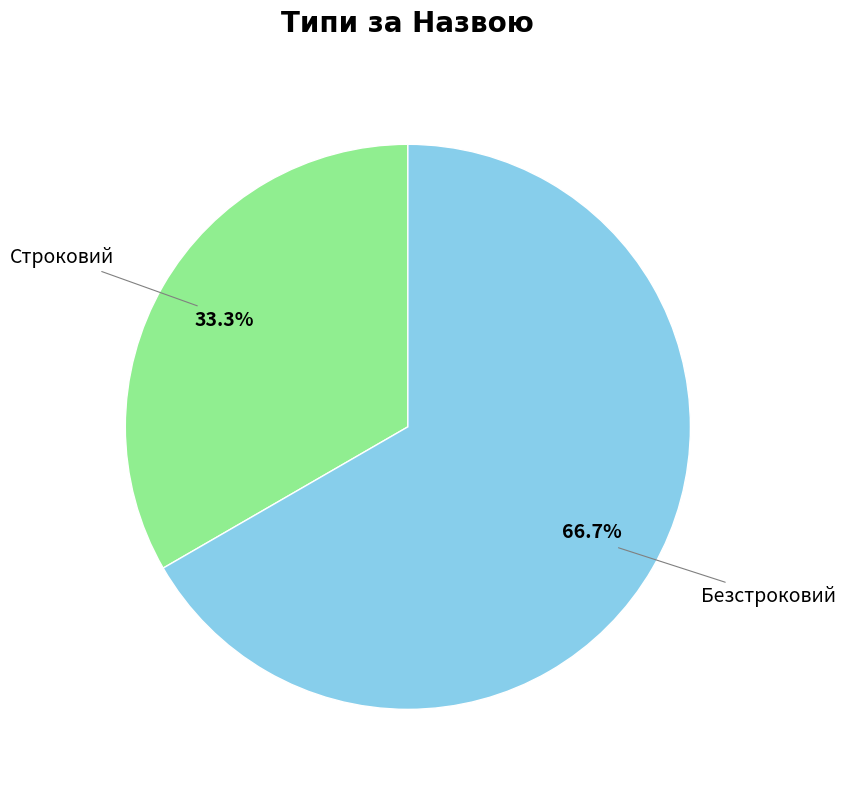

Is Безстроковий the majority of the pie?

Yes